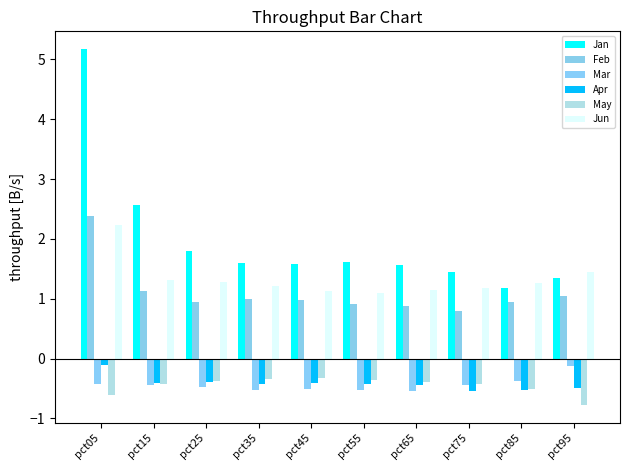

What is the difference between the maximum and minimum values in the Mar series?

0.4